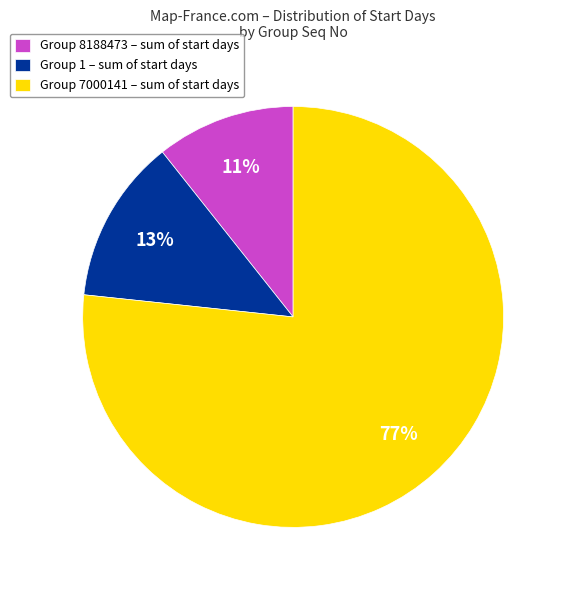

Rank the categories by value from highest to lowest.

Group 7000141 – sum of start days, Group 1 – sum of start days, Group 8188473 – sum of start days